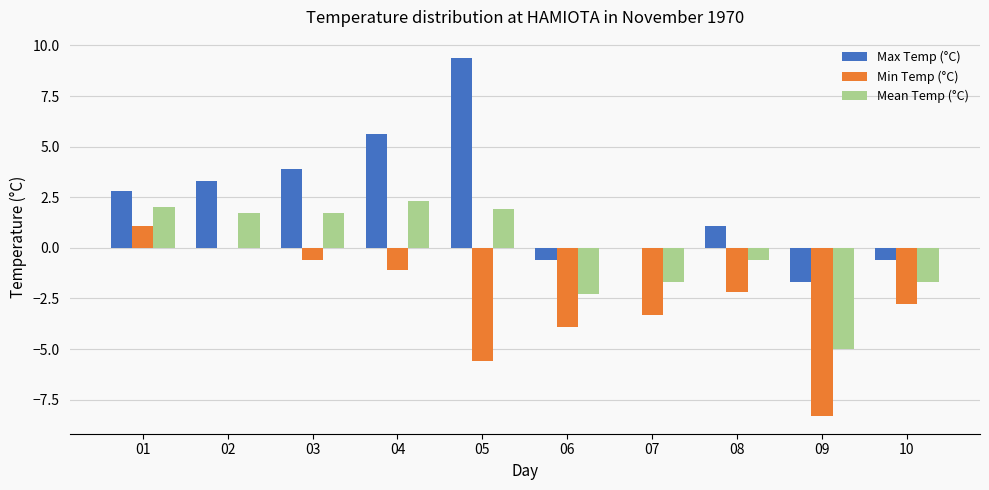

What is the greatest value displayed?

9.4